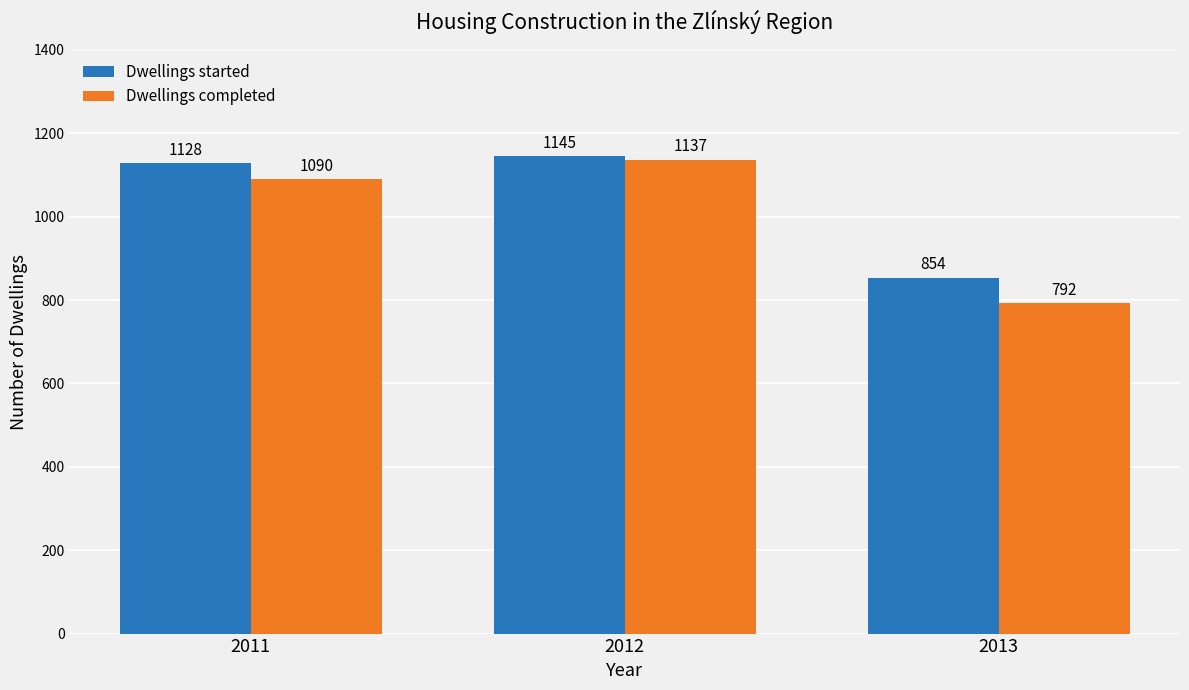

The Dwellings started series shows 854 at 2013. True or false?

True